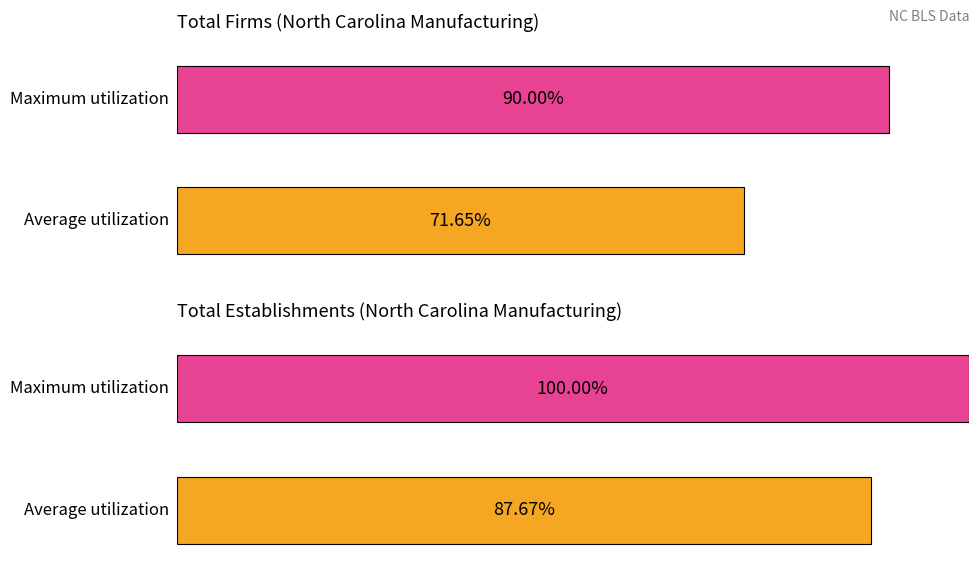

True or false: Total Establishments has a value of 124 at 1999.

False